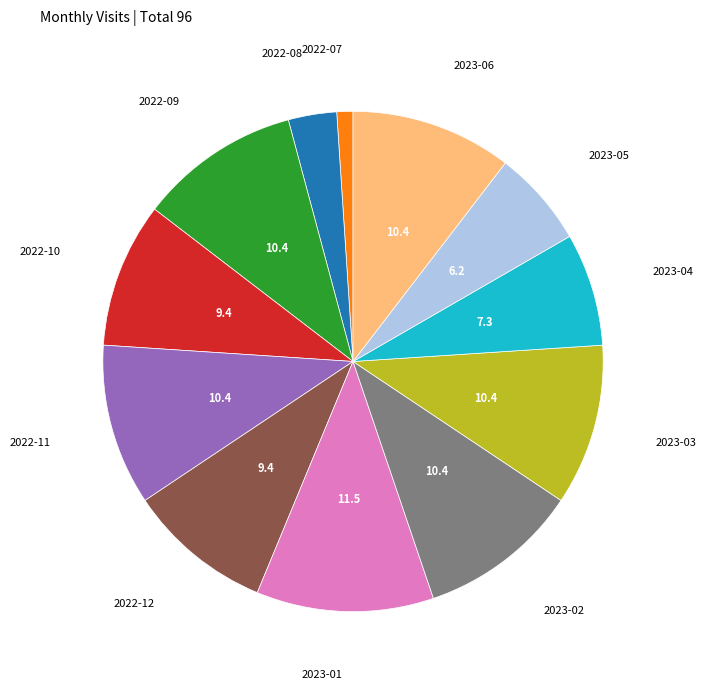

Which category has the smallest portion of the pie?

2022-07